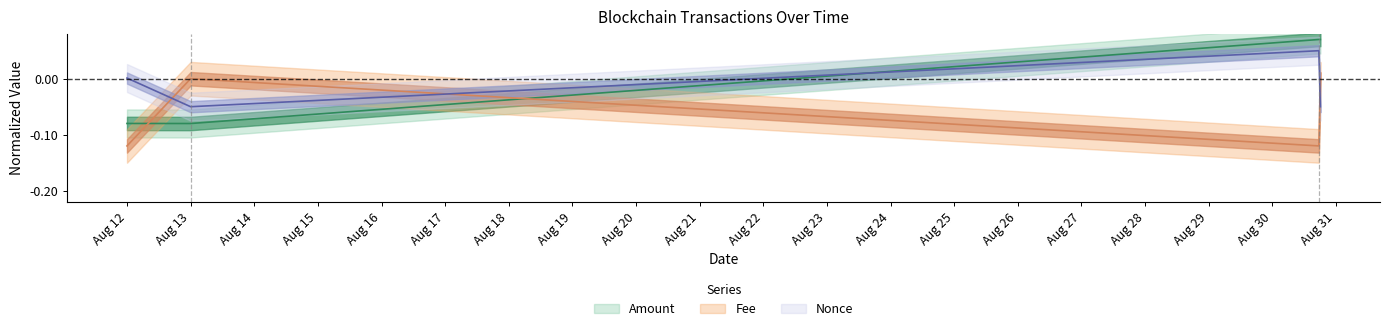

Where is the first local minimum for Nonce?

Aug 13